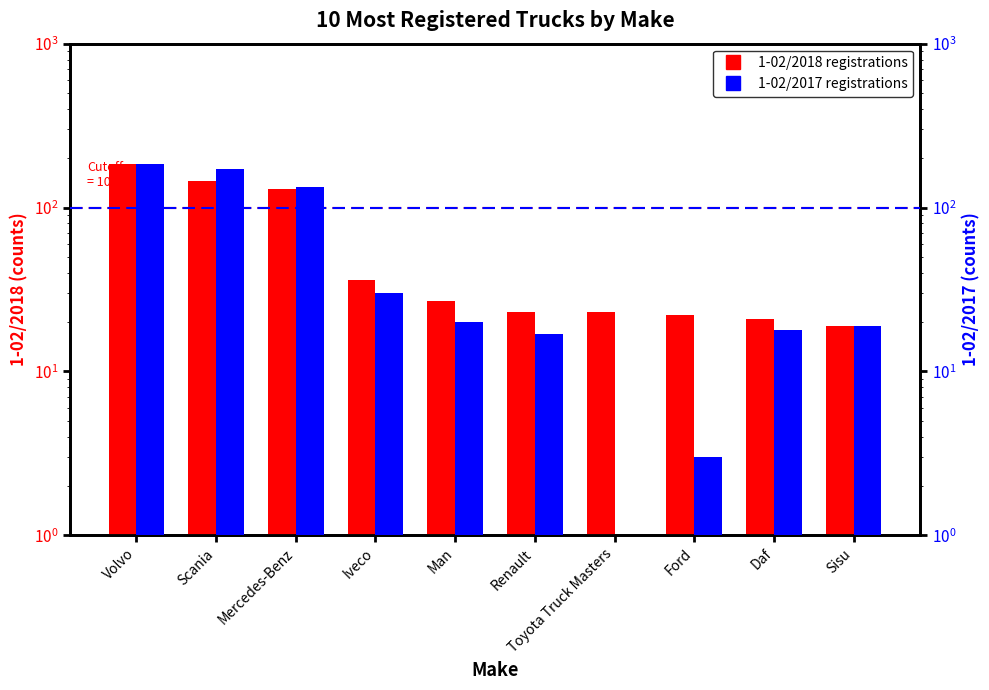

Reading right to left, list all the values displayed in this chart.

1-02/2018: 19	21	22	23	23	27	36	130	146	184
1-02/2017: 19	18	3	1	17	20	30	133	171	185